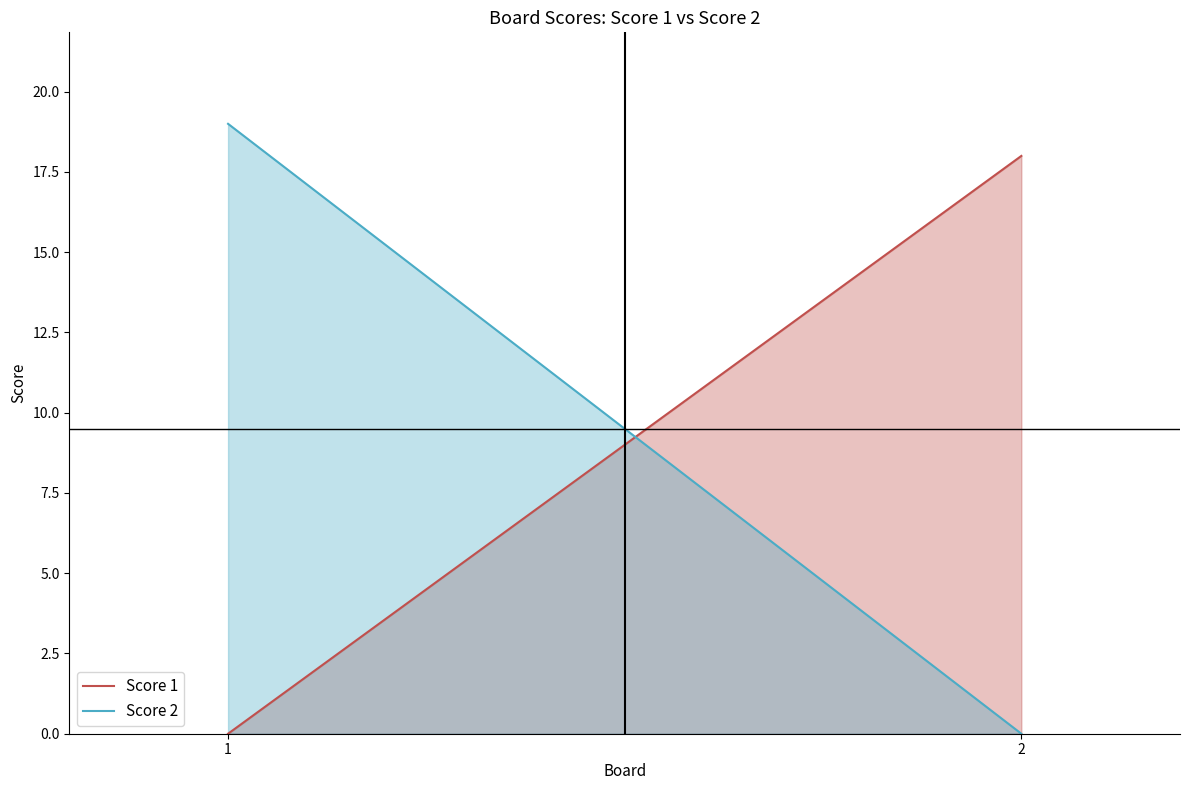

Which series has the widest spread of values?

Score 2